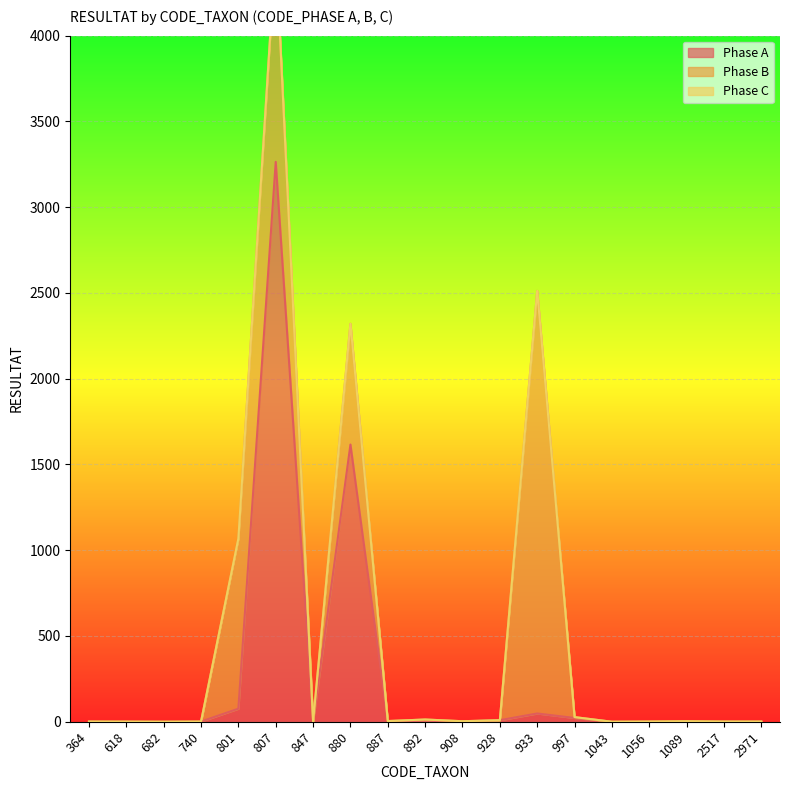

True or false: Phase A has a value of 3264 at 807.

True